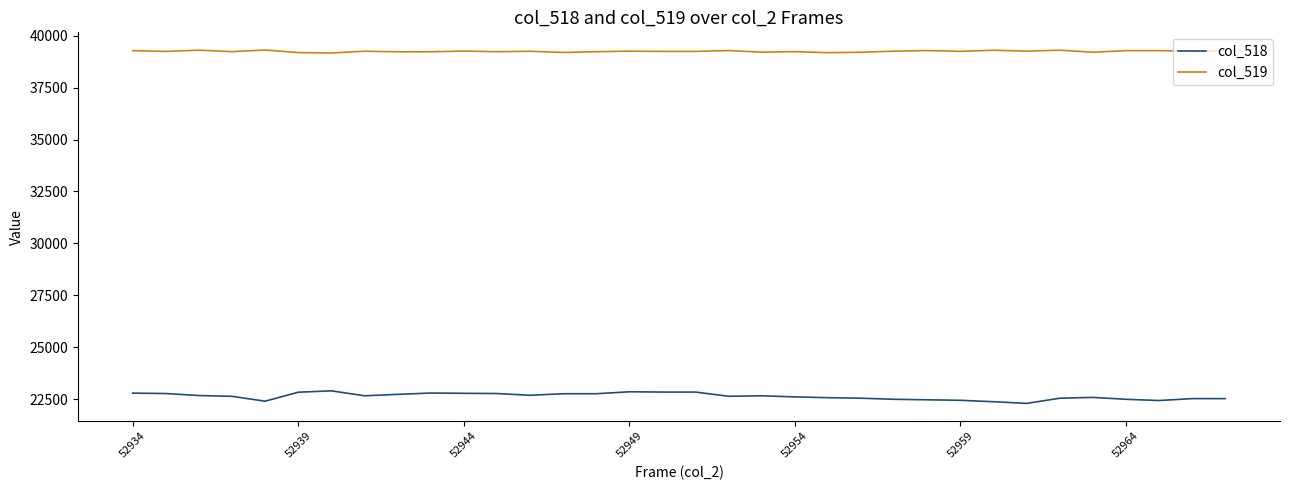

What is the difference between the maximum and minimum values in the col_519 series?

144